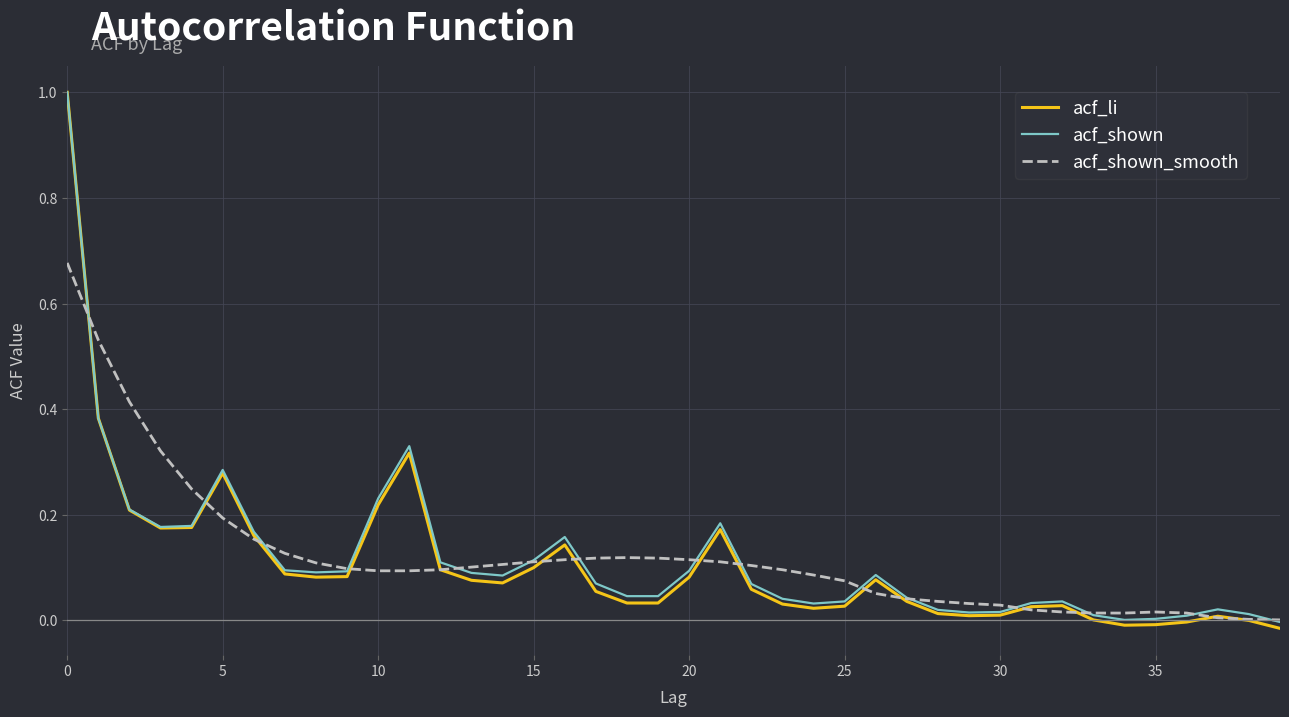

What is the sum of all acf_shown values?

4.7